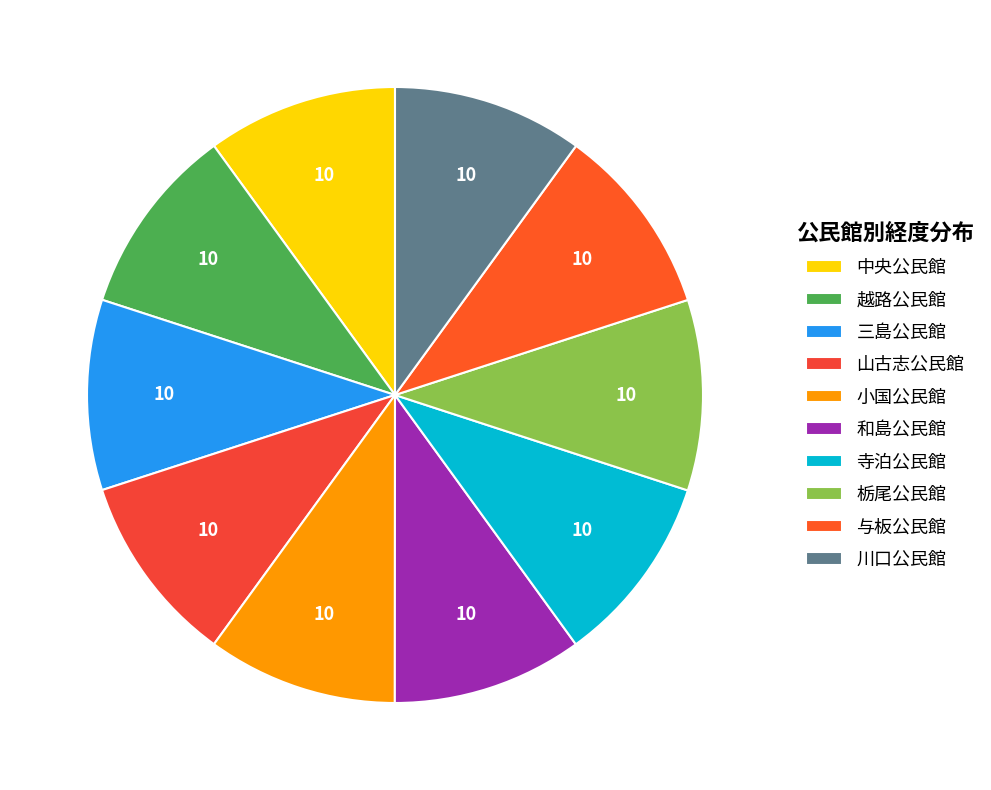

The 小国公民館 slice represents 10% of the pie. True or false?

True